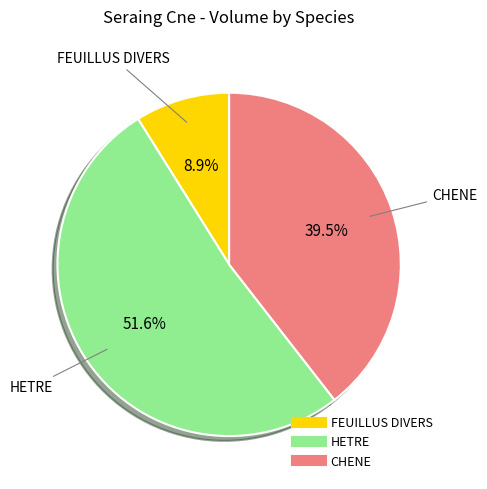

Is there a majority slice in this chart?

Yes